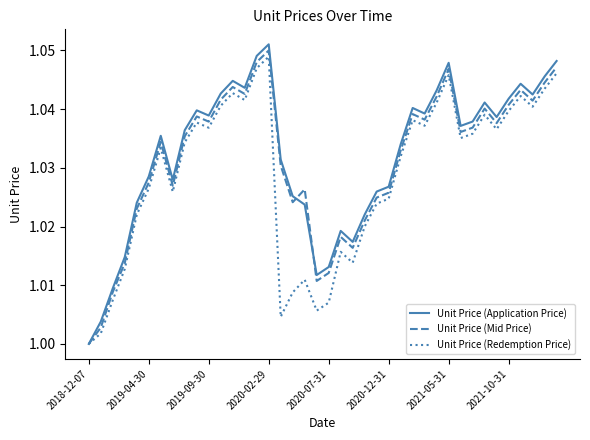

Which series has the widest spread of values?

Unit Price (Application Price)